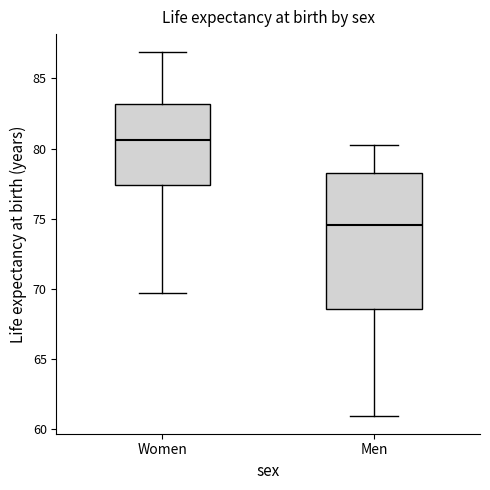

Reading left to right, transcribe this box plot: for each box, give where its median line is, the range the box spans, and where its two whiskers end, as read against the y-axis. The values are not printed on the chart, so give them approximately, as read against the axis.

Women: median 80.5, box 77.5 to 83.0, whiskers 69.5 to 87.0
Men: median 74.5, box 68.5 to 78.0, whiskers 61.0 to 80.0